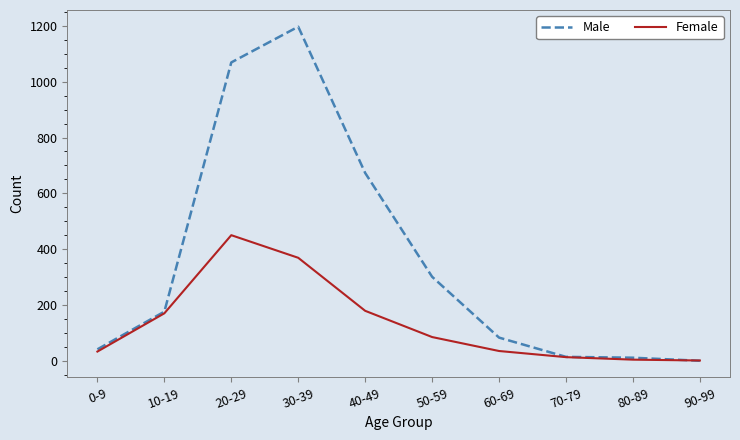

List the series in order of their peak value, highest first.

Male, Female